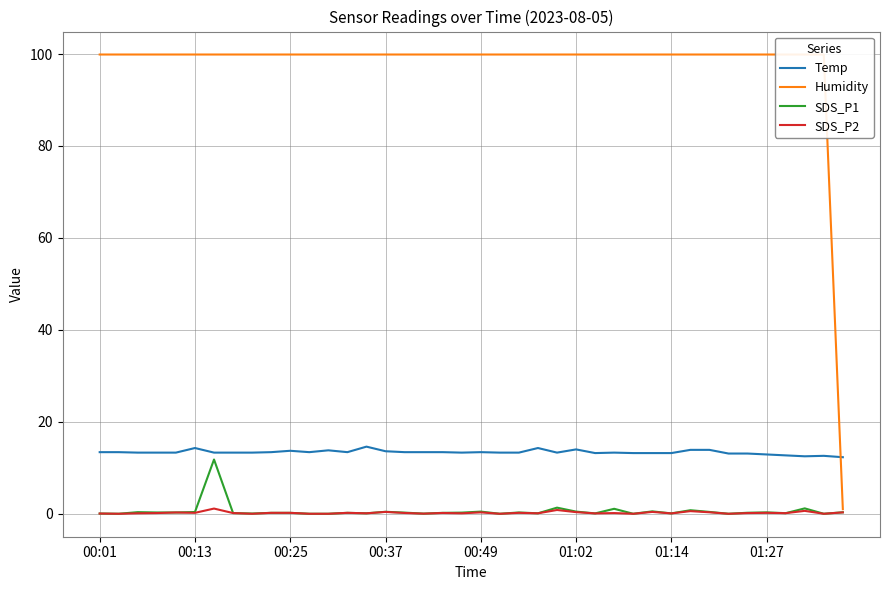

What position from the right is 23?

17